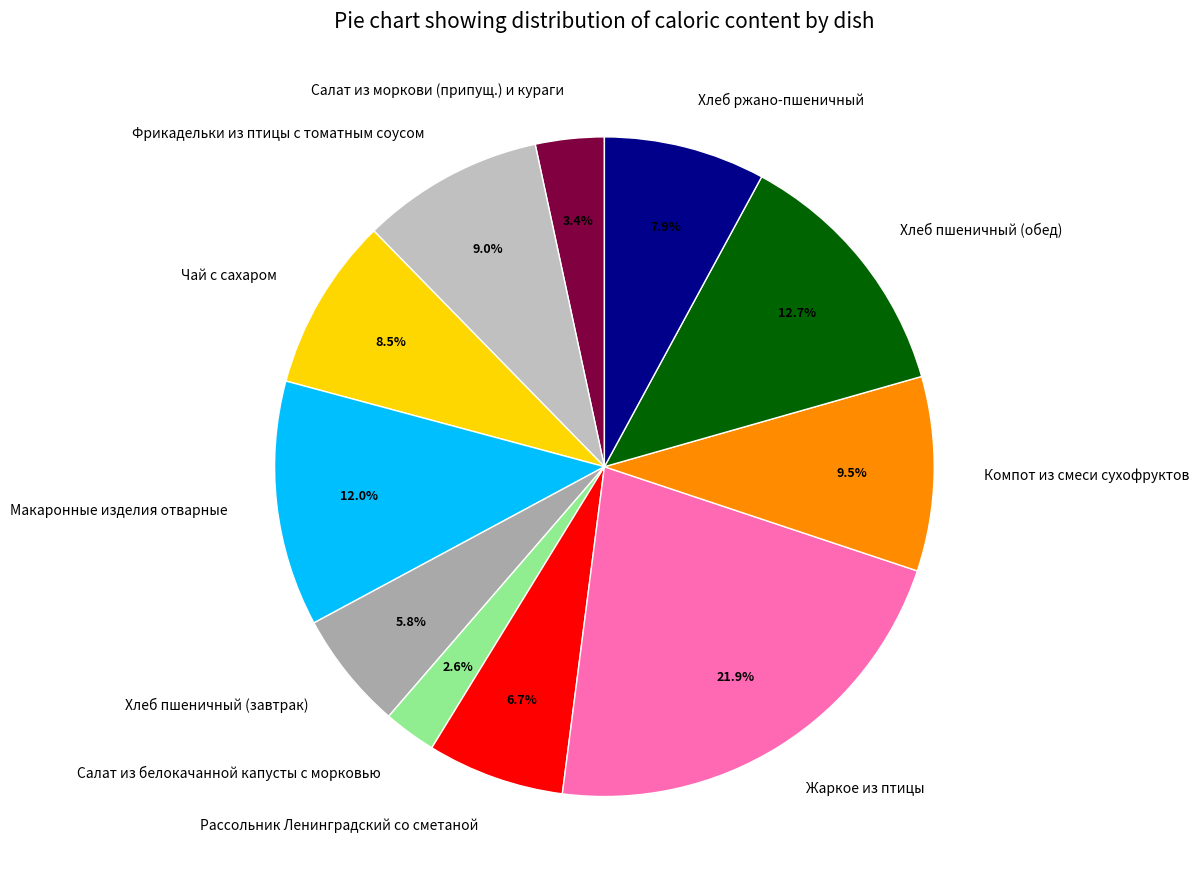

How many slices are in this pie chart?

11